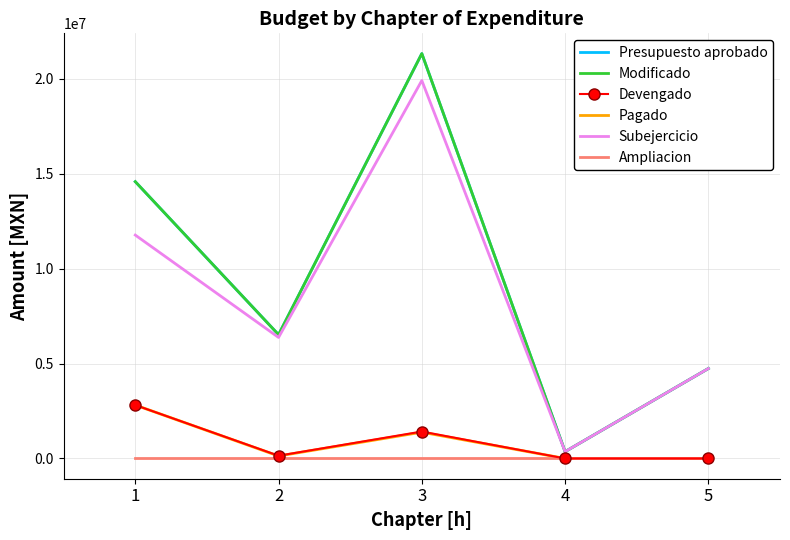

List the labels in order of Modificado value, largest first.

3, 1, 2, 5, 4